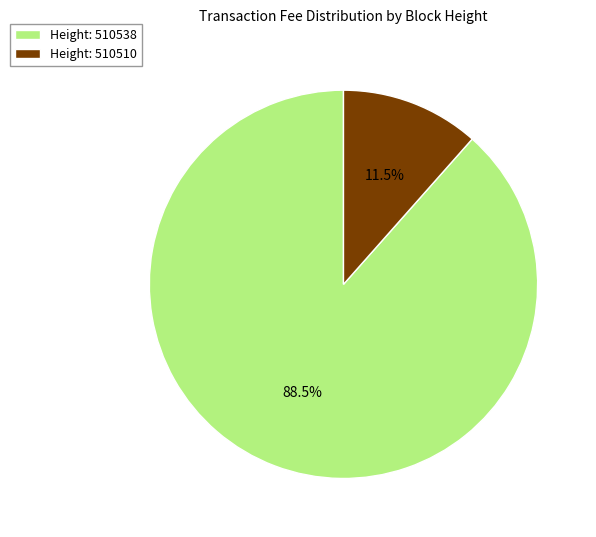

To the nearest percent, what is the average slice percentage?

50%